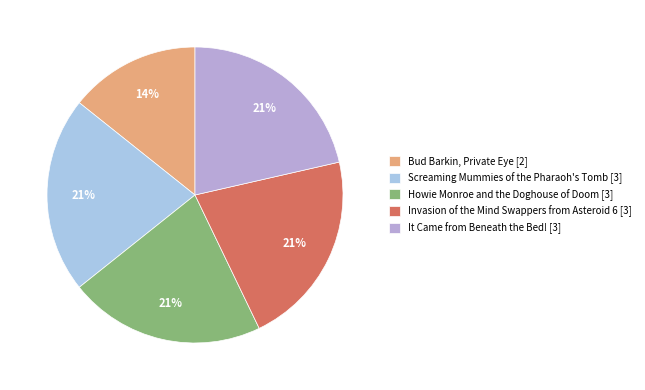

Which slice is the largest?

Screaming Mummies of the Pharaoh's Tomb [3]